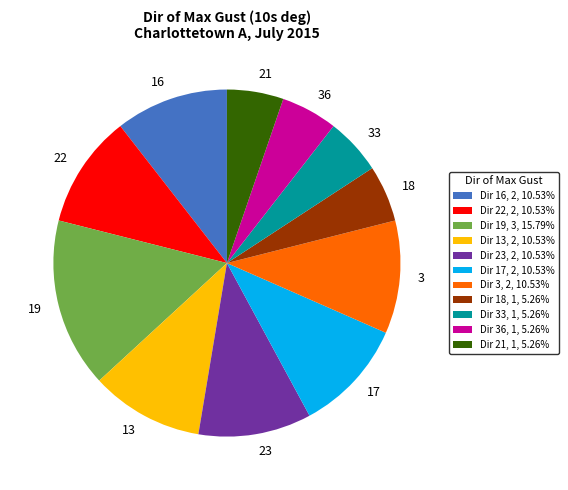

Is the sum of Dir 18, 1, 5.26% and Dir 13, 2, 10.53% greater than half?

No